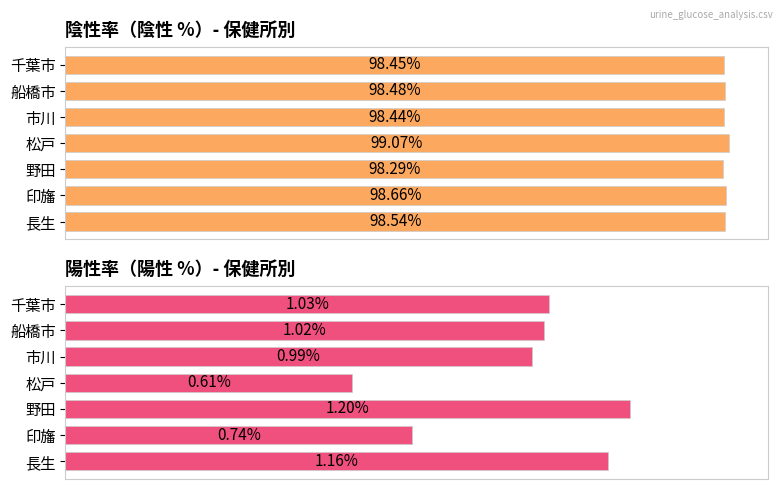

What is the difference between the highest and lowest values at 長生?

97.4